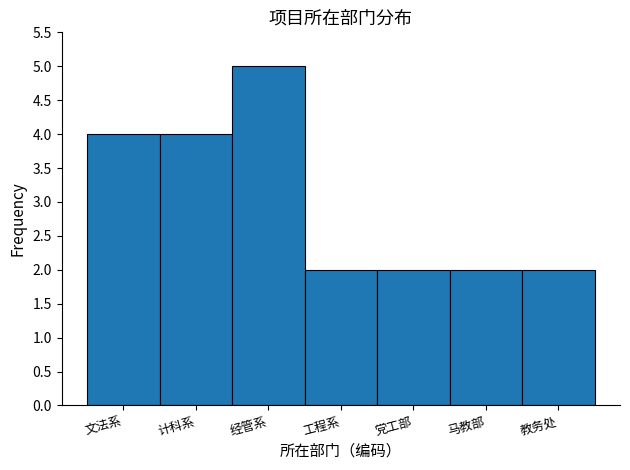

Reading left to right, transcribe all the data shown in this chart.

文法系=4	计科系=4	经管系=5	工程系=2	党工部=2	马教部=2	教务处=2